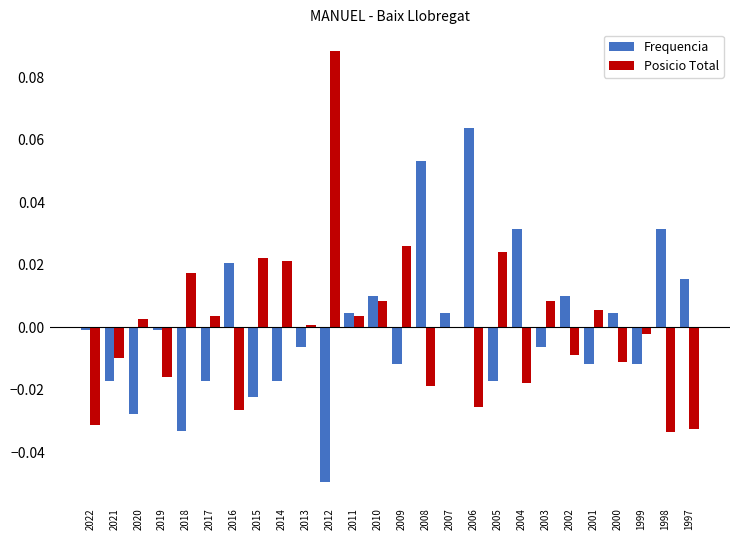

Where does the Posicio Total series first go above 0?

2020